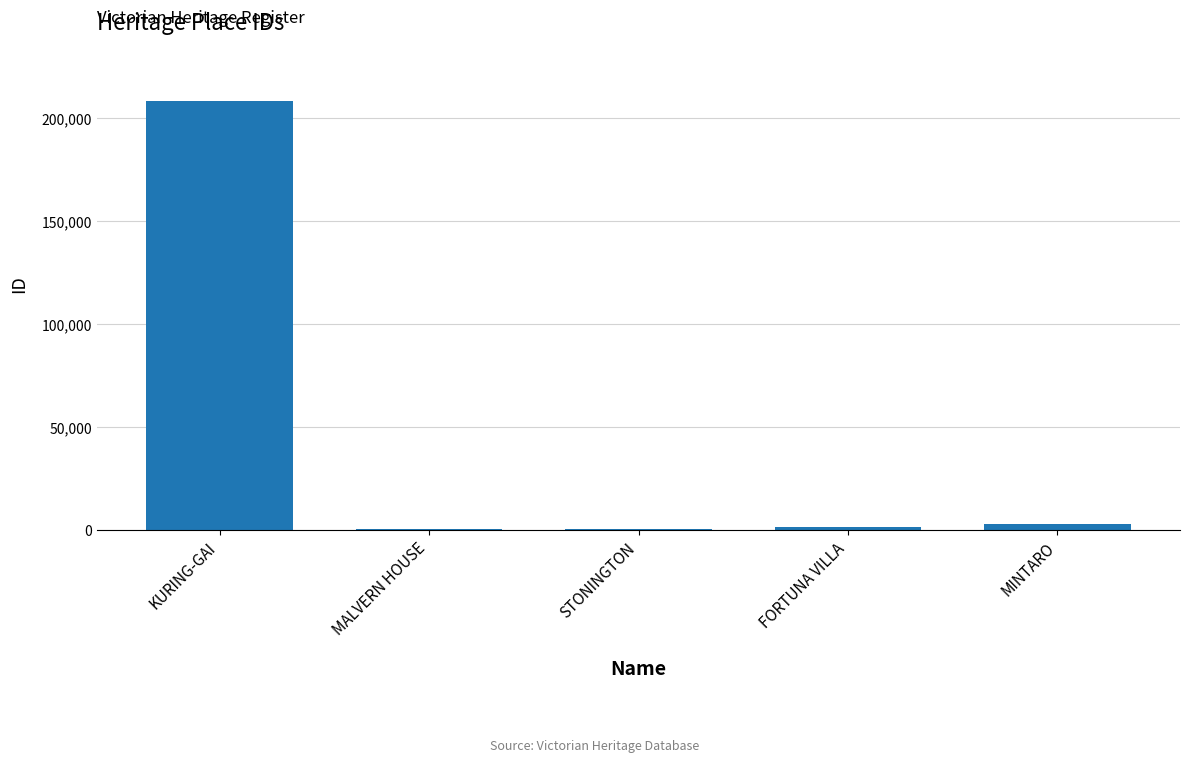

Does the chart contain stacked bars?

No